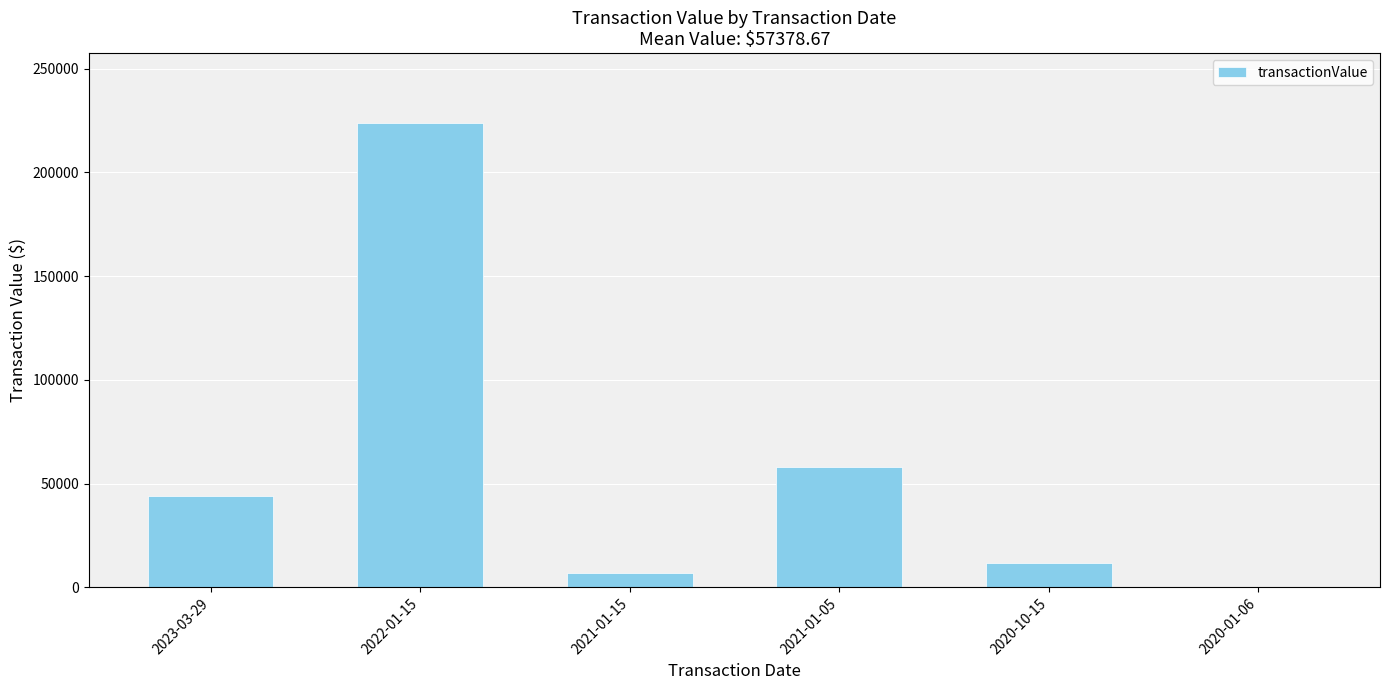

Reading right to left, what are all the values shown in this chart?

0	11880	57803	6888	223925	43776